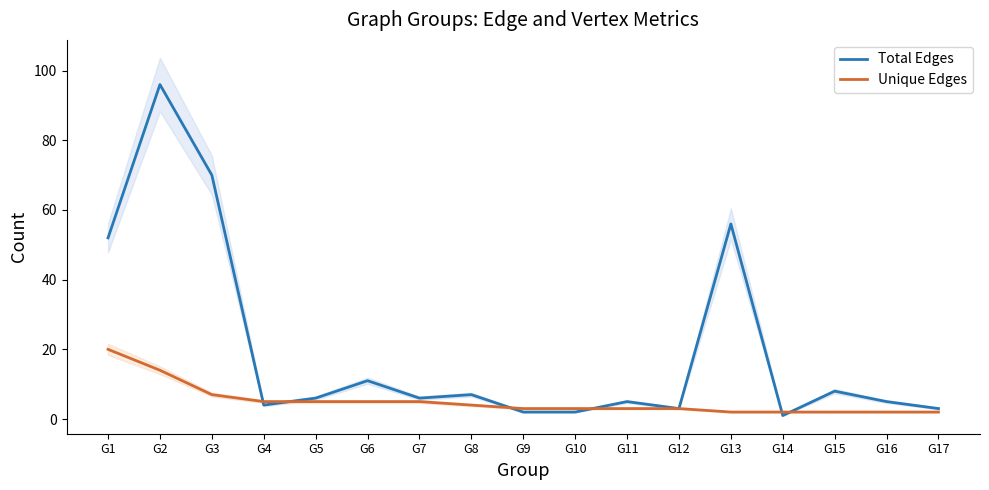

What is the sum of all Total Edges values?

337